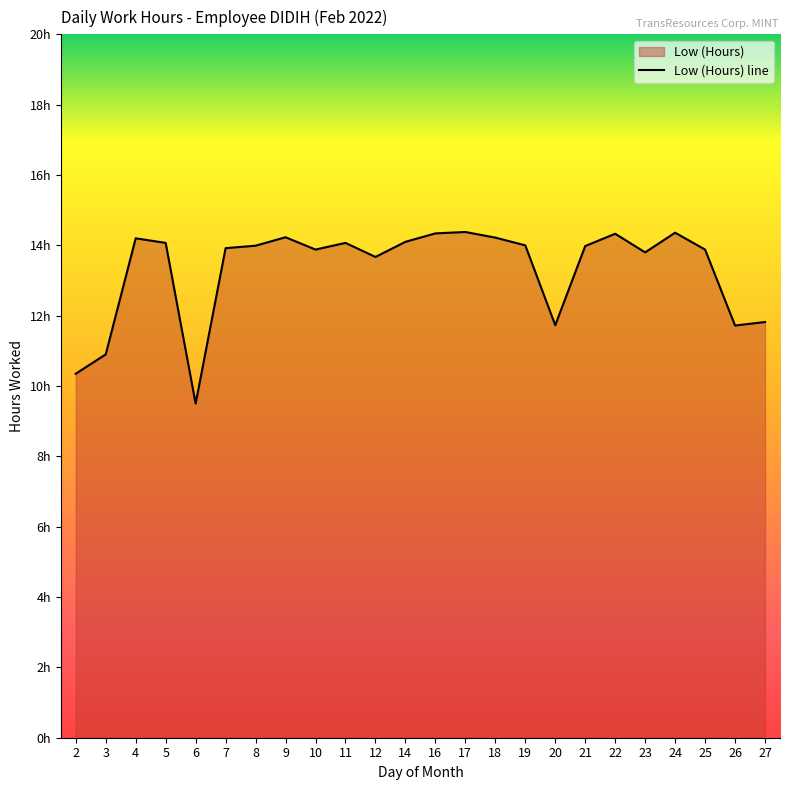

How many lines are shown in the chart?

1